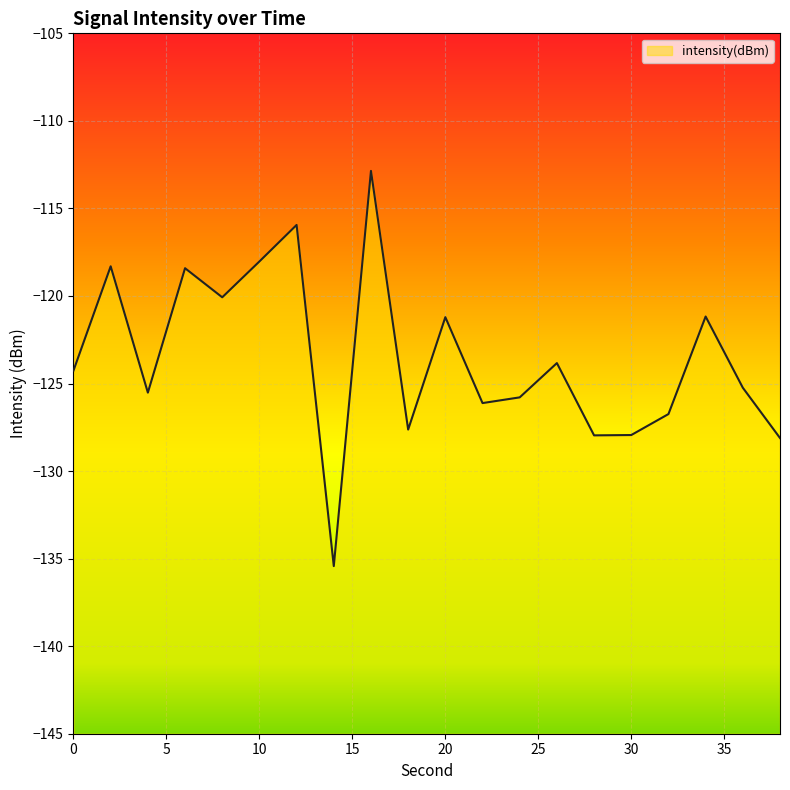

Rank the categories by value from highest to lowest.

16, 12, 10, 2, 6, 8, 34, 20, 26, 0, 36, 4, 24, 22, 32, 18, 30, 28, 38, 14